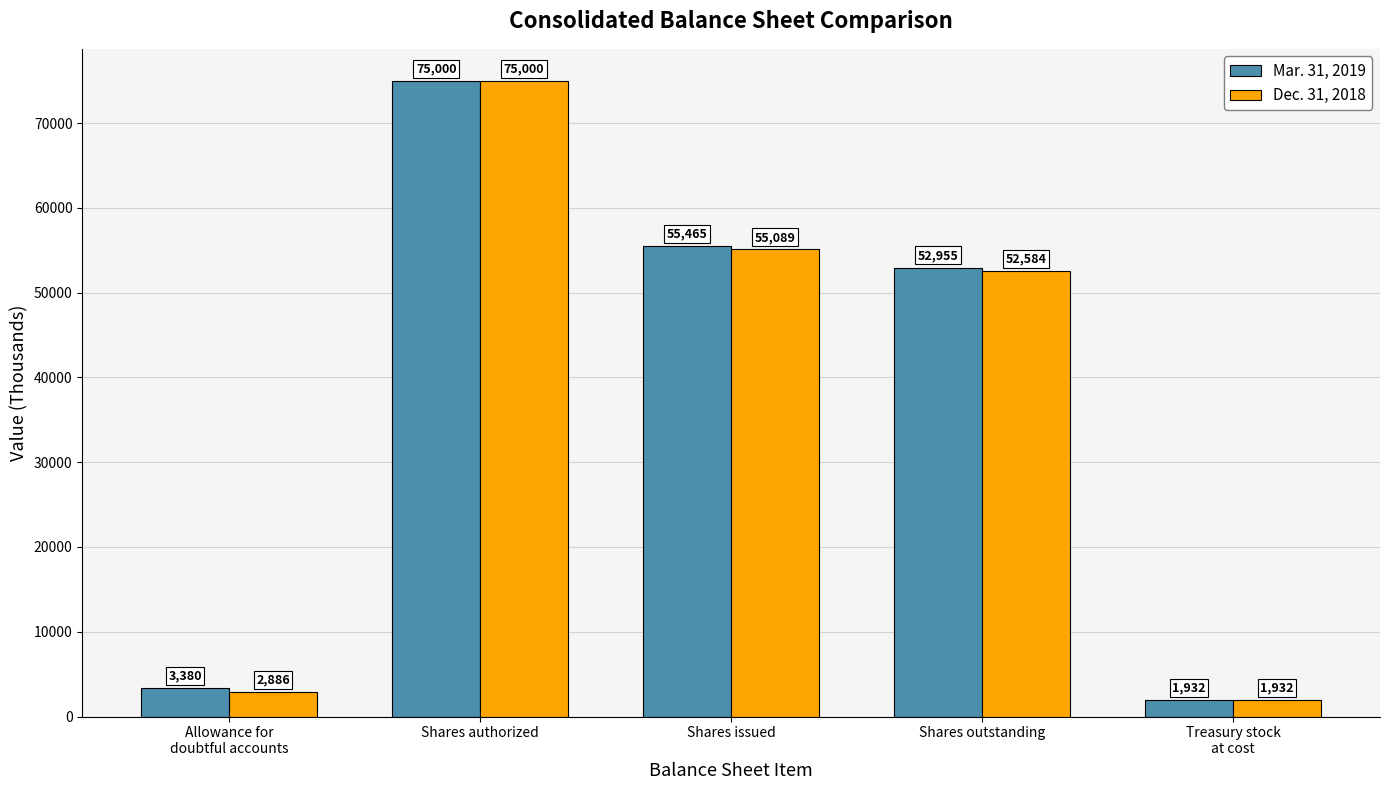

Does the chart contain any negative values?

No